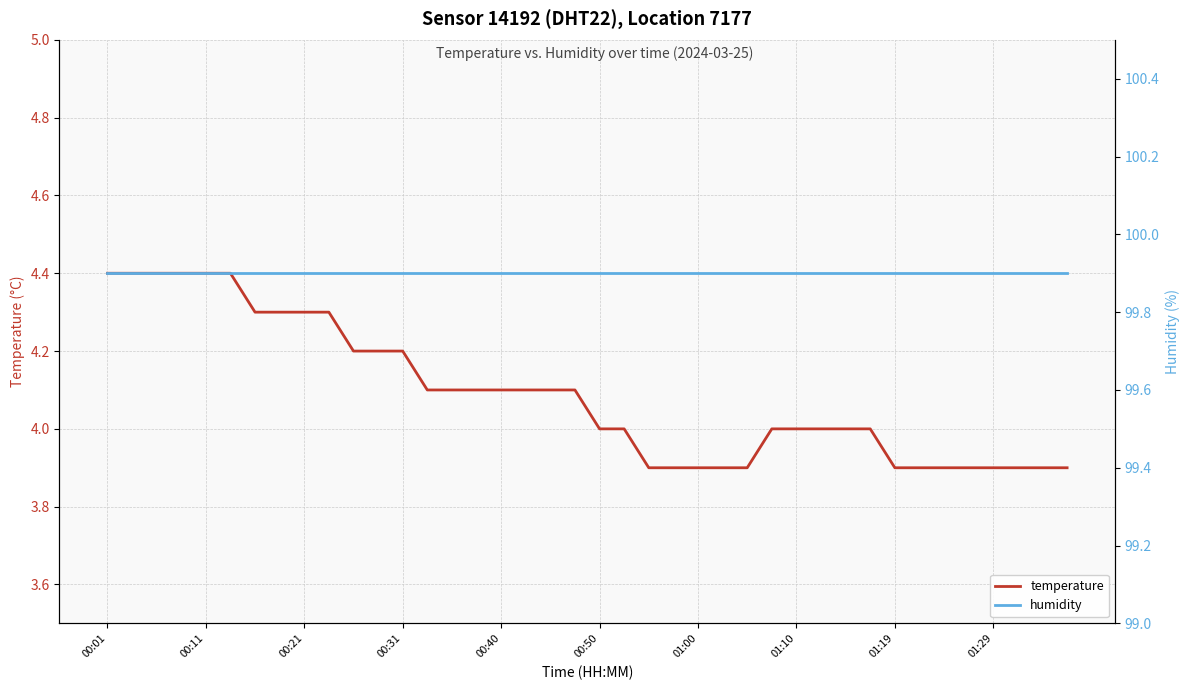

What is the smallest value displayed?

3.9